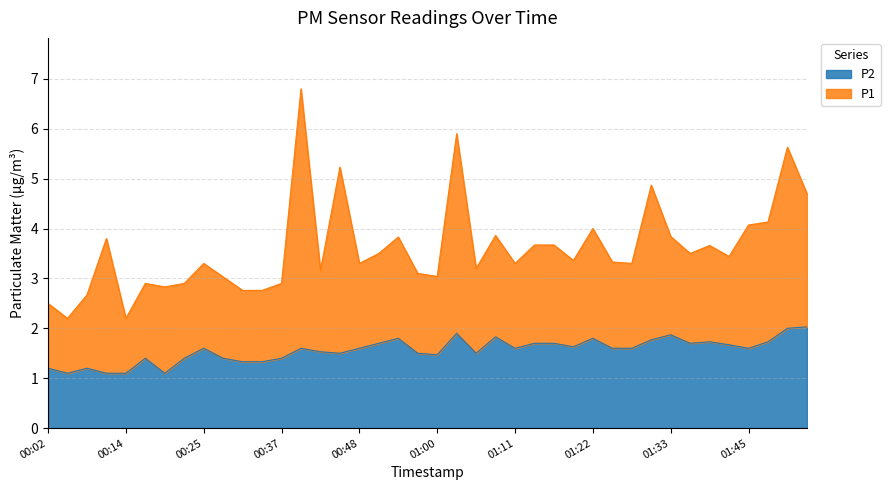

Does the chart have visible grid lines?

Yes